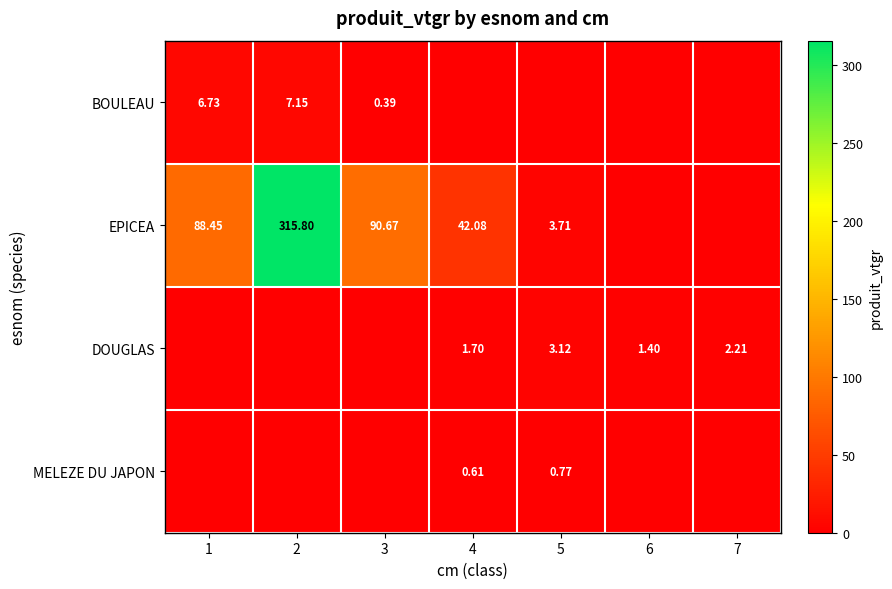

Which category has the highest value across all series?

2